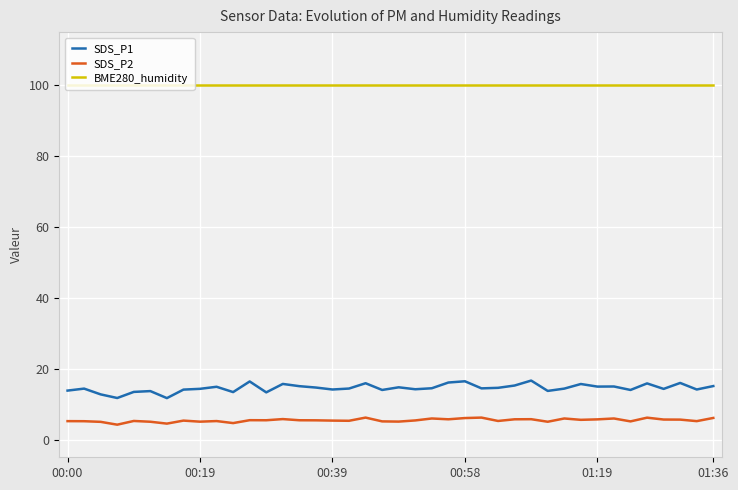

True or false: SDS_P2 and BME280_humidity intersect in this chart.

False